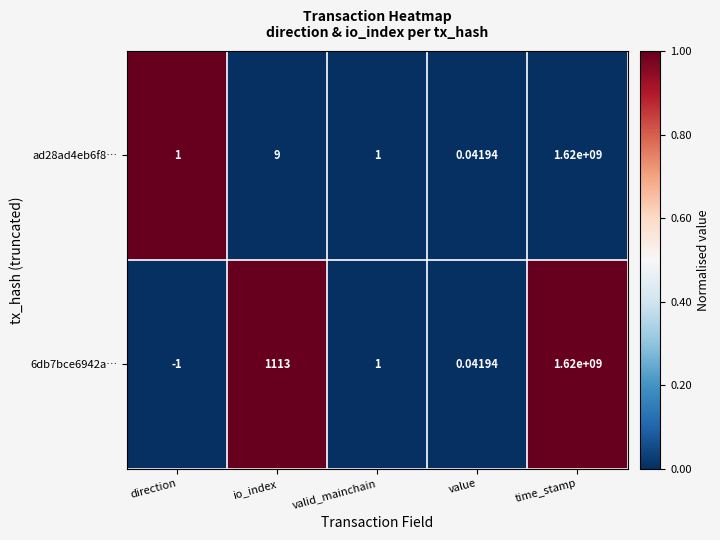

Which category has the lowest value across all series?

direction